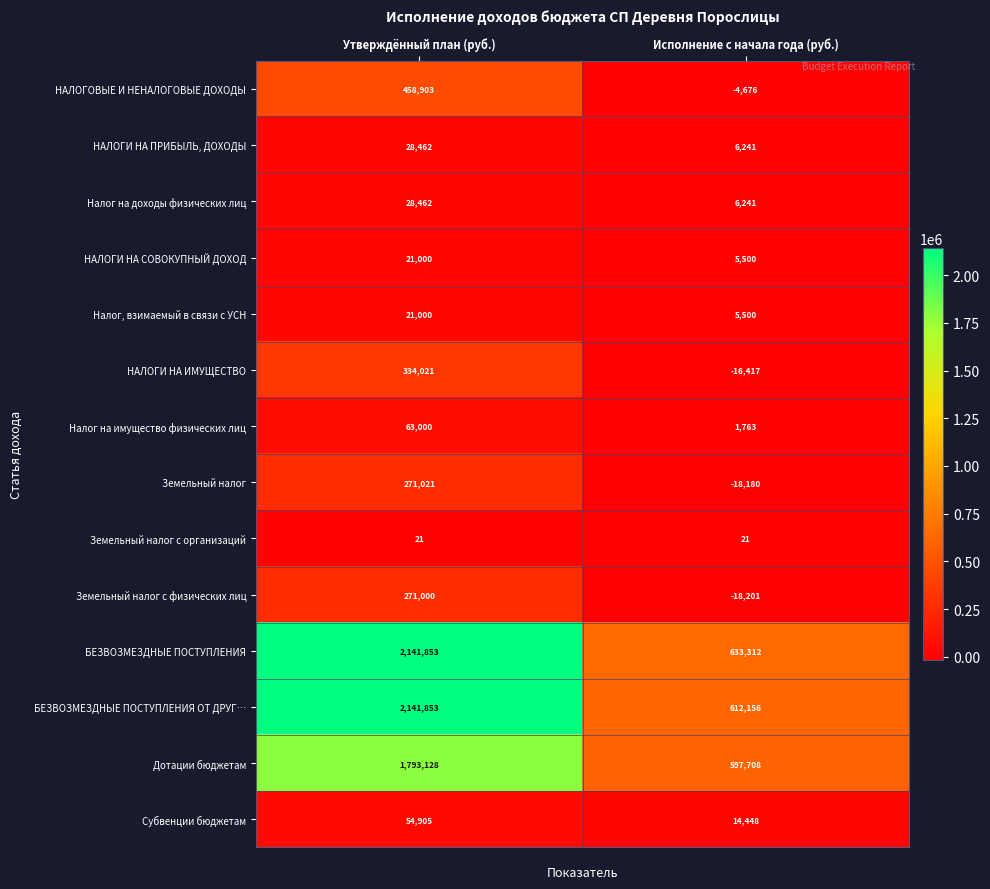

At which label is Налог на доходы физических лиц closest to 17351?

Исполнение с начала года (руб.)